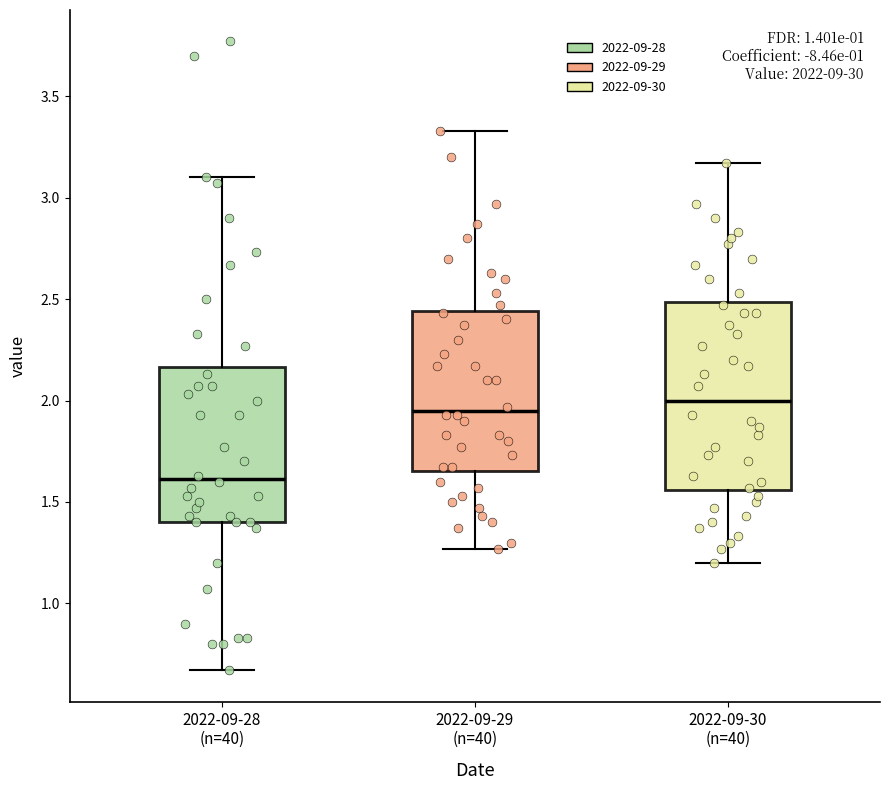

Where does the upper whisker of the box for 2022-09-30 (n=40) end on the y-axis? The values are not printed on the chart, so give them approximately, as read against the axis.

3.15